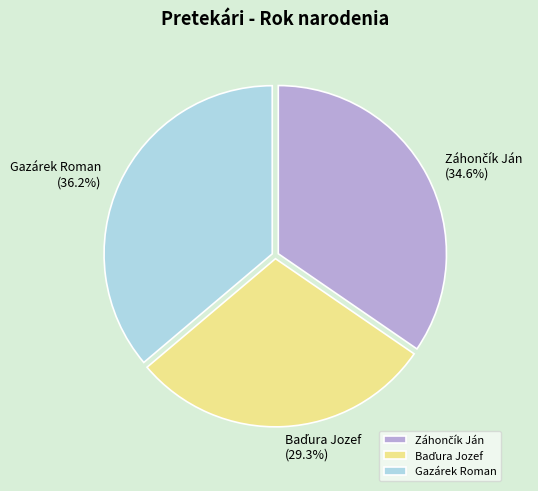

Is there a majority slice in this chart?

No